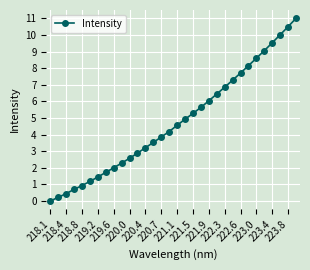

What is the maximum value shown in the chart?

11.0